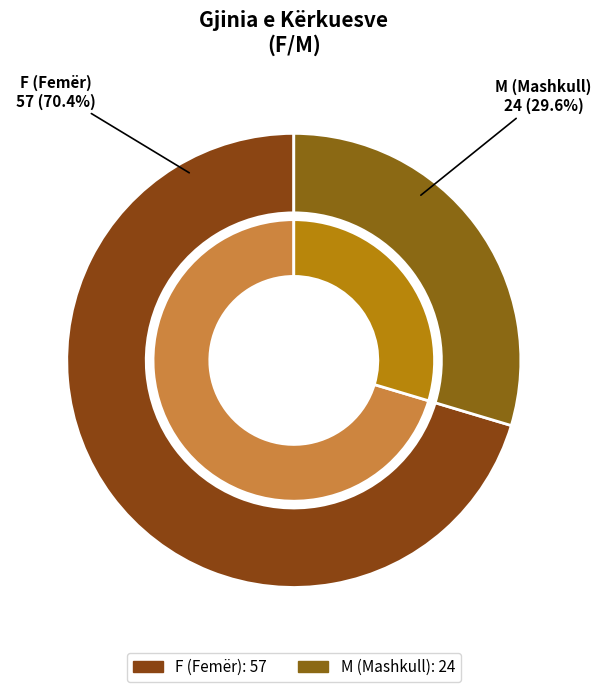

Rank the categories by value from highest to lowest.

F, M